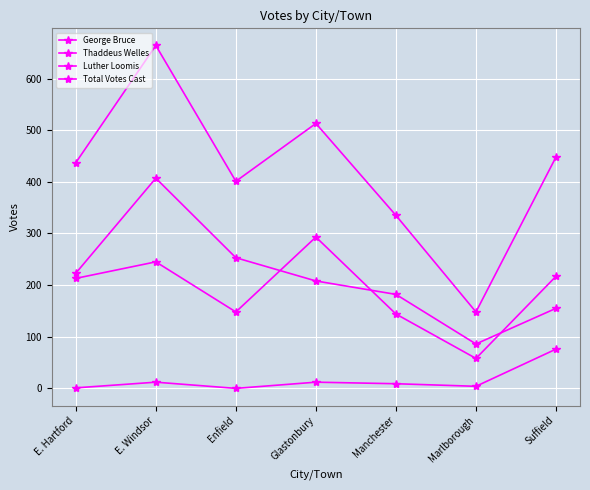

Count the number of categories in the chart.

7